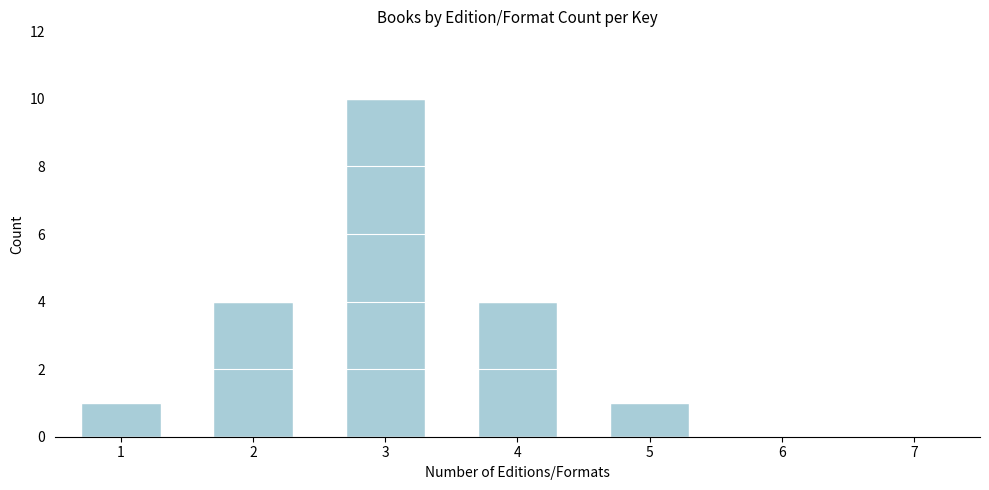

Reading left to right, transcribe all the data shown in this chart.

1=1	2=4	3=10	4=4	5=1	6=0	7=0